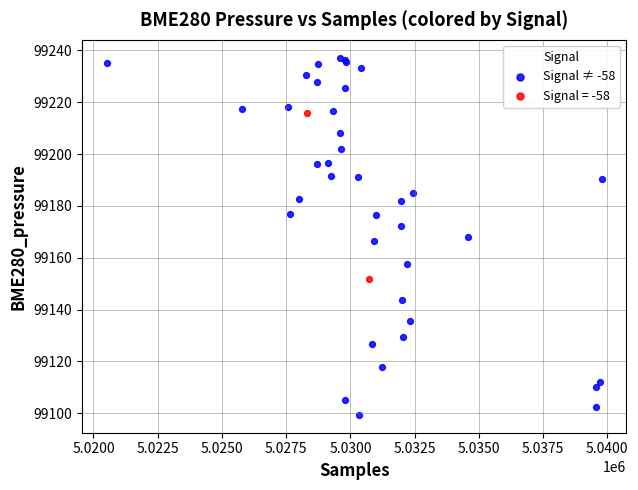

What are all the series names shown in the legend?

Signal ≠ -58, Signal = -58